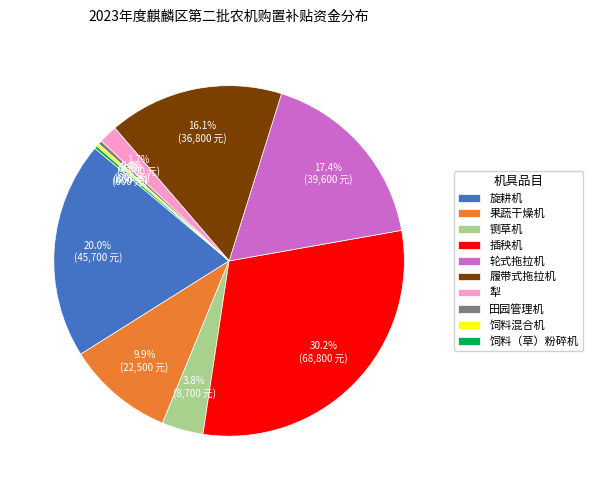

To the nearest percent, what is the difference between the 铡草机 and 犁 slice percentages?

2%